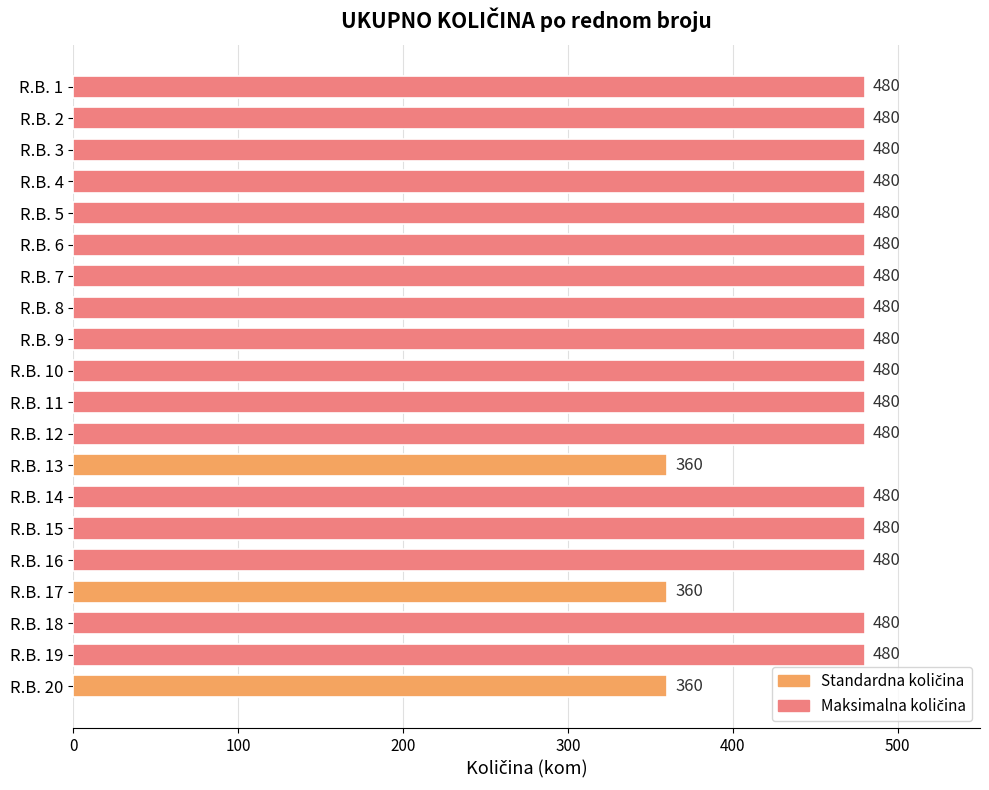

Between R.B. 20 and R.B. 5, which is larger?

R.B. 5